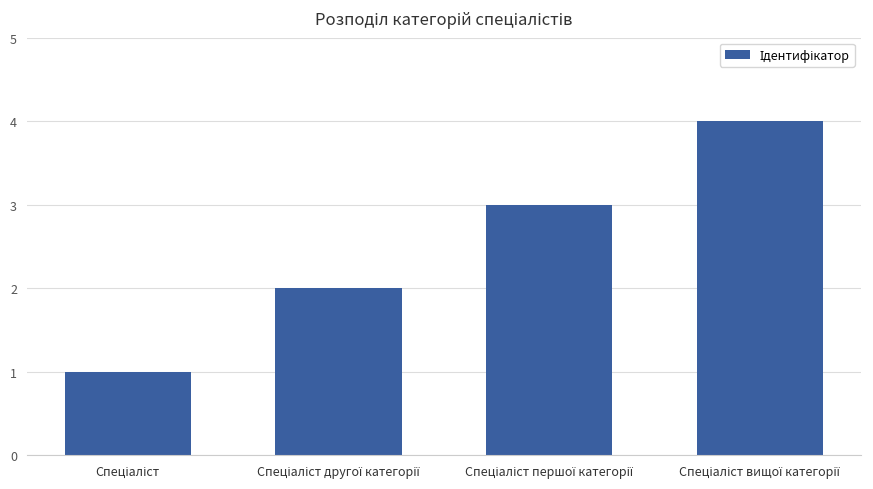

What is the difference between the maximum and minimum values?

3